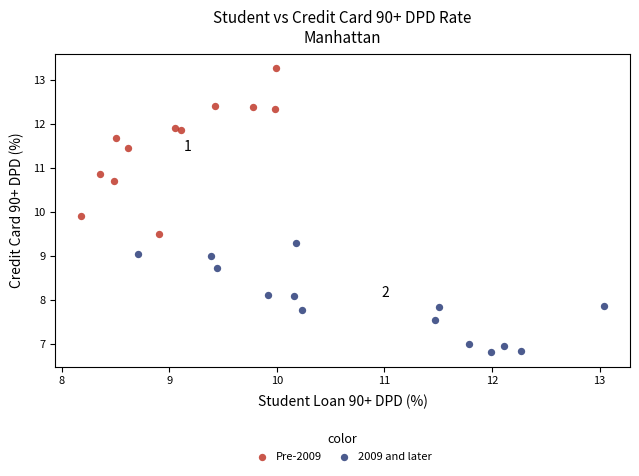

Which series has the widest spread of Y values?

Pre-2009